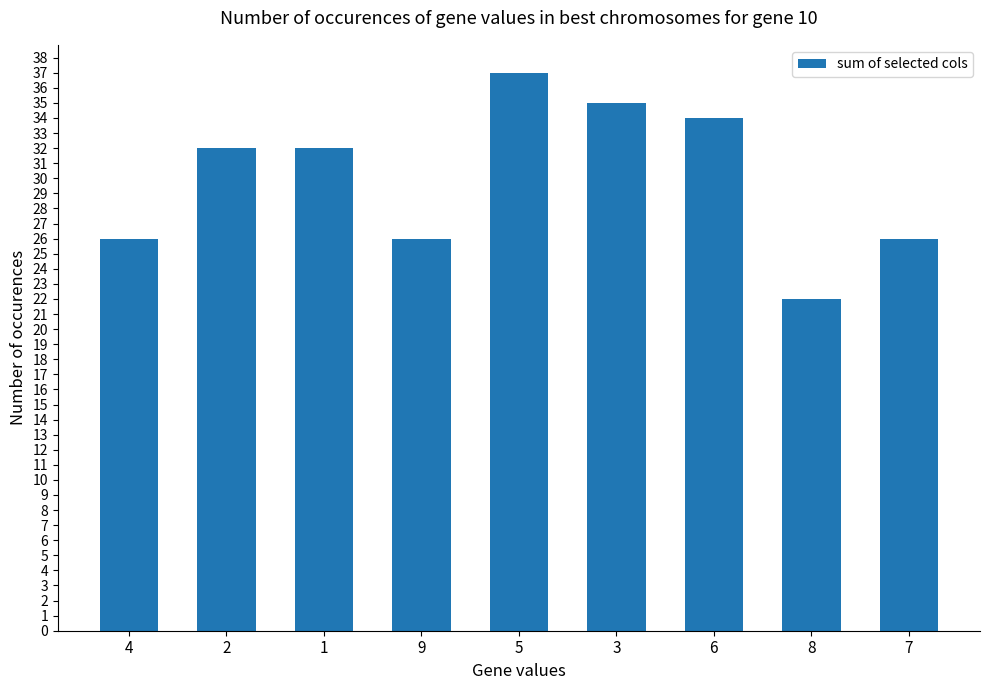

The value at 7 is 26. True or false?

True